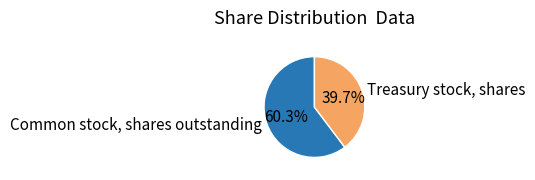

The Treasury stock, shares slice represents 28% of the pie. True or false?

False